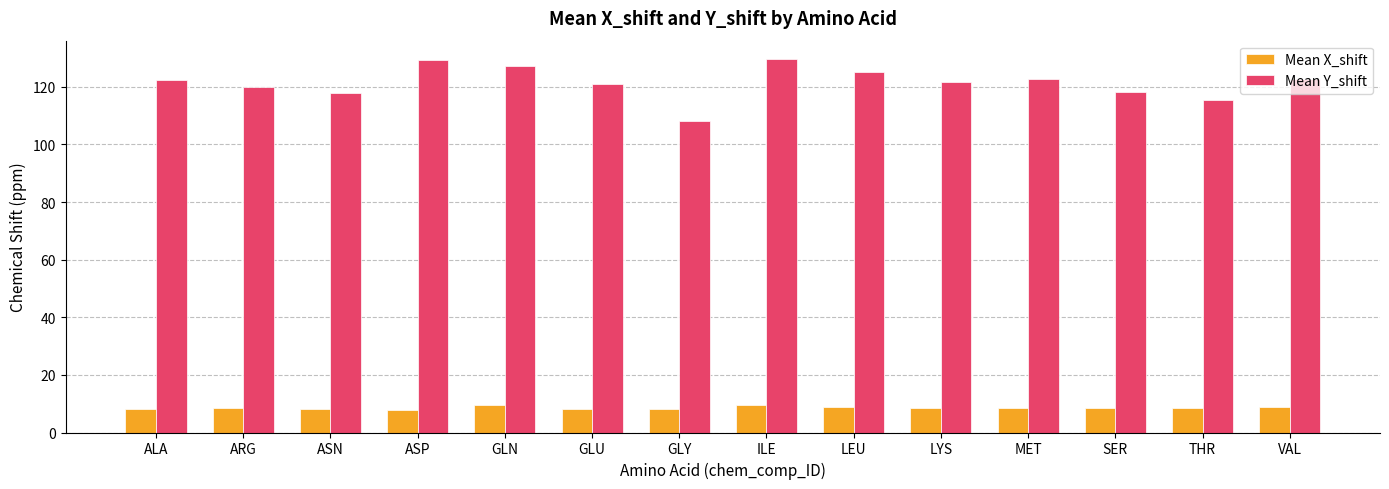

The value of Mean X_shift at LYS is 14.8. True or false?

False